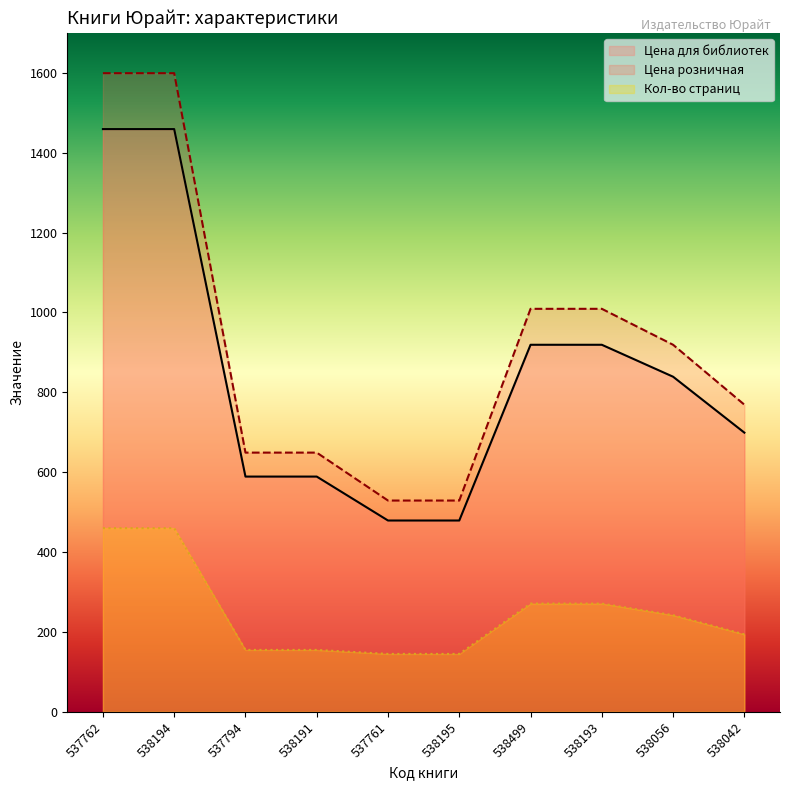

Is the value of Кол-во страниц at 537761 greater than the value of Цена для библиотек at 538191?

No